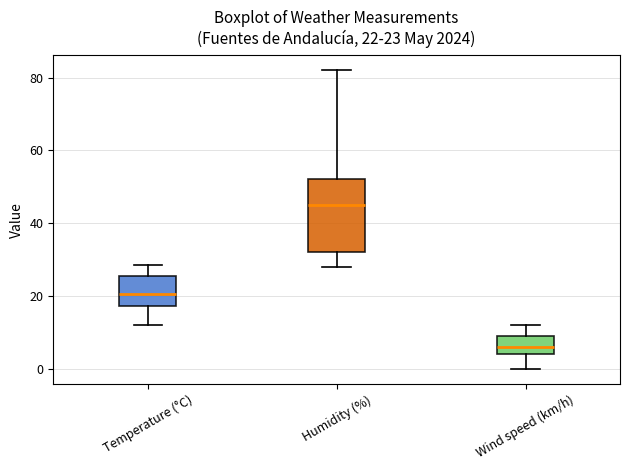

Which box has the lowest median line?

Wind speed (km/h)